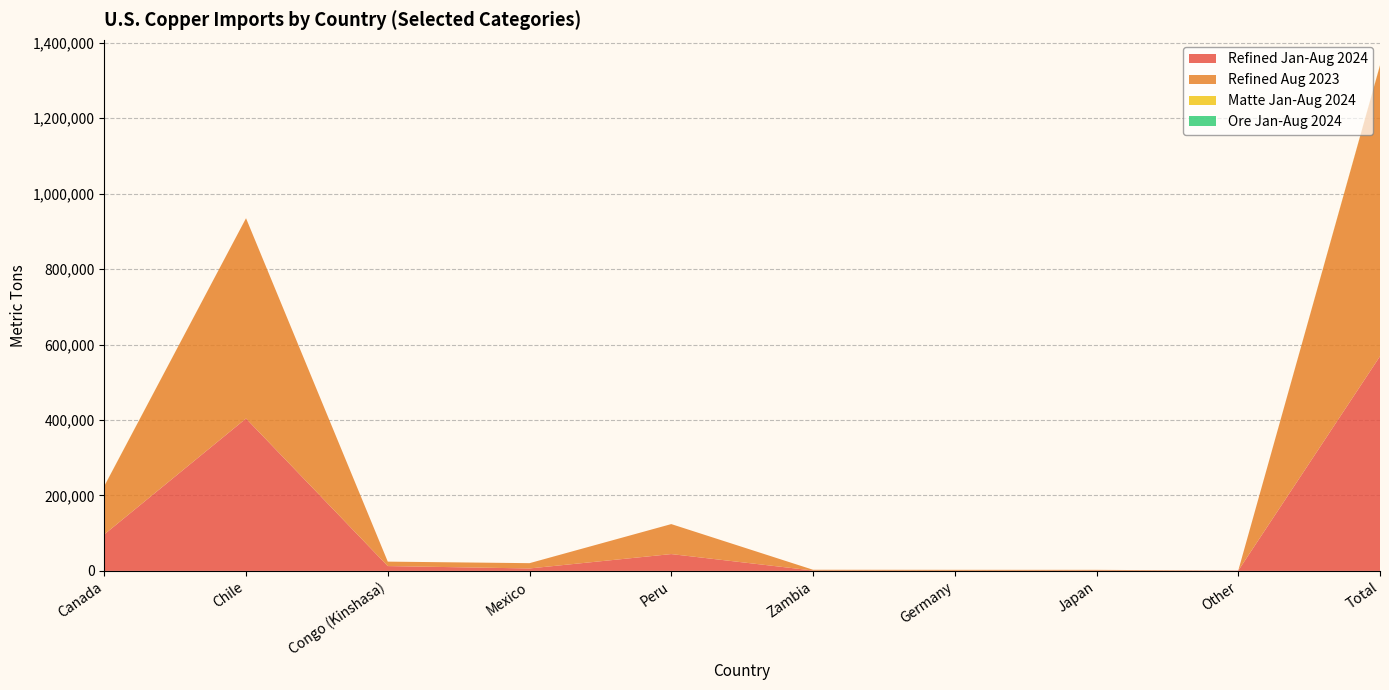

Reading left to right, extract all data points from this chart.

Refined Jan-Aug 2024: Canada=96700	Chile=404000	Congo (Kinshasa)=12800	Mexico=6480	Peru=44600	Zambia=999	Germany=621	Japan=937	Other=741	Total=569000
Refined Aug 2023: Canada=128000	Chile=531000	Congo (Kinshasa)=11800	Mexico=14000	Peru=79500	Zambia=2040	Germany=2240	Japan=1880	Other=26	Total=771000
Matte Jan-Aug 2024: Canada=370	Chile=0	Congo (Kinshasa)=0	Mexico=9	Peru=0	Zambia=0	Germany=1	Japan=0	Other=0	Total=816
Ore Jan-Aug 2024: Canada=8	Chile=0	Congo (Kinshasa)=3	Mexico=0	Peru=0	Zambia=0	Germany=0	Japan=0	Other=0	Total=40